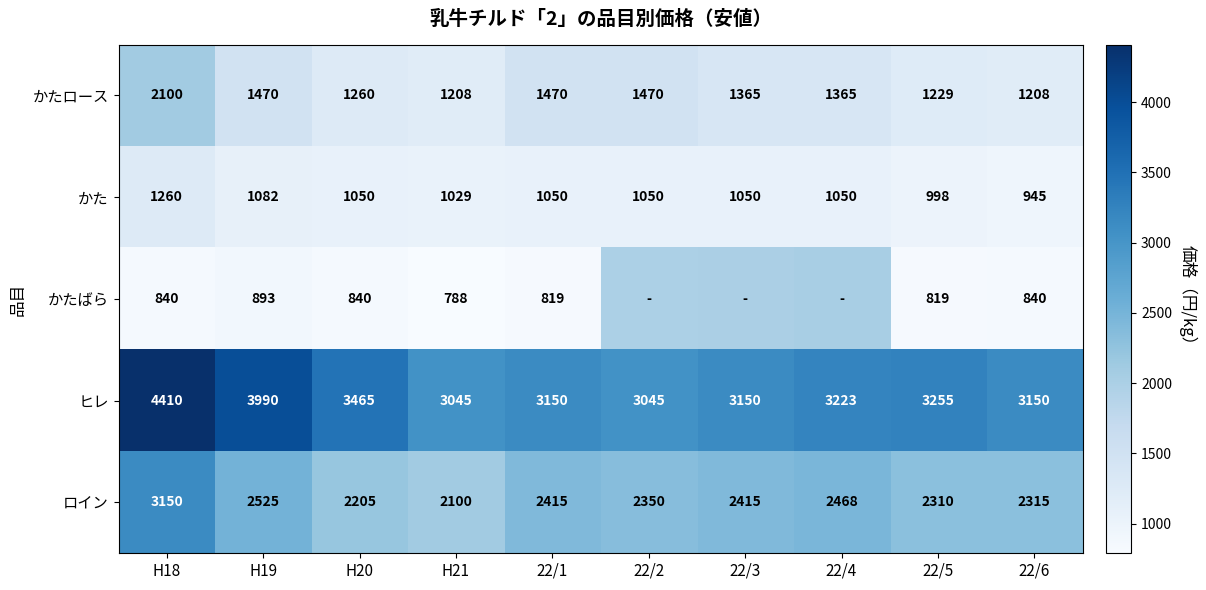

What is the highest value of the かた series?

1260.0